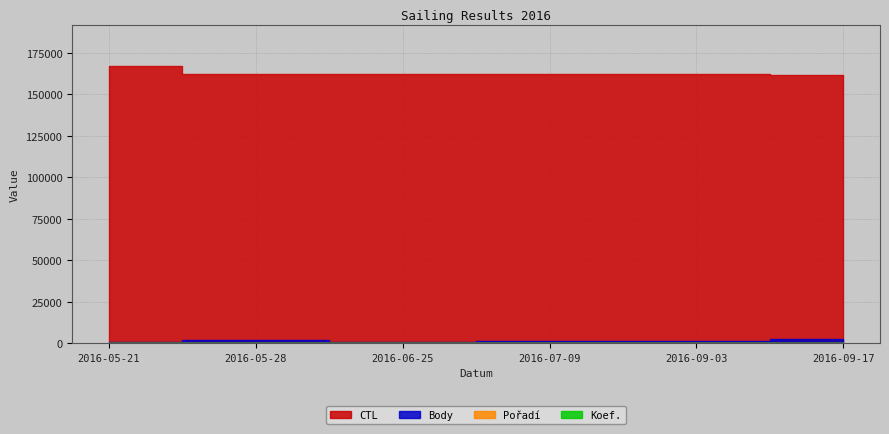

What are all the series names shown in the legend?

CTL, Body, Pořadí, Koef.